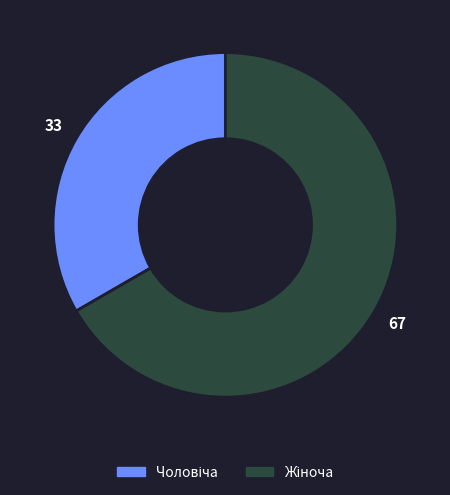

Is there a majority slice in this chart?

Yes